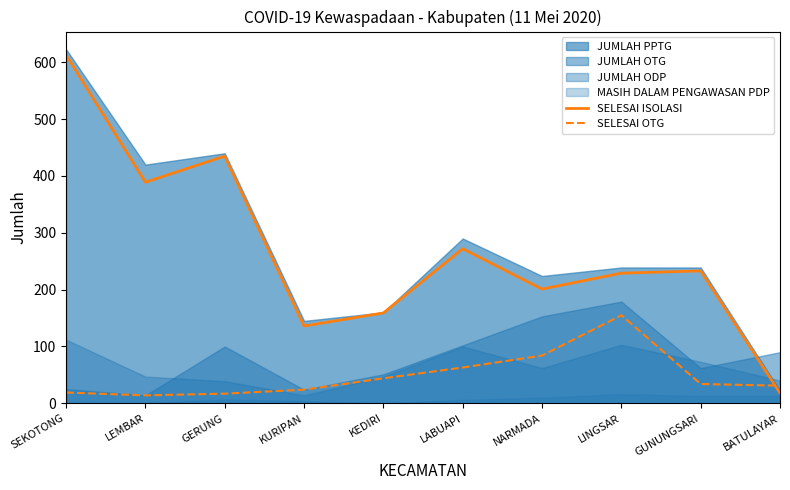

True or false: SELESAI ISOLASI has a value of 143 at LABUAPI.

False